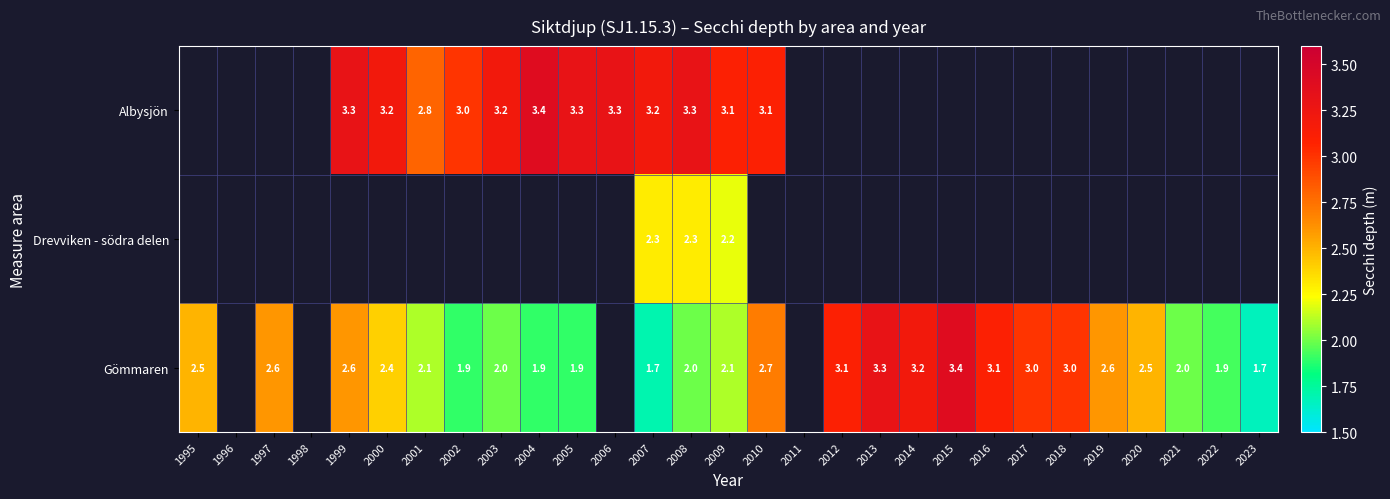

Which category has the lowest value across all series?

2023